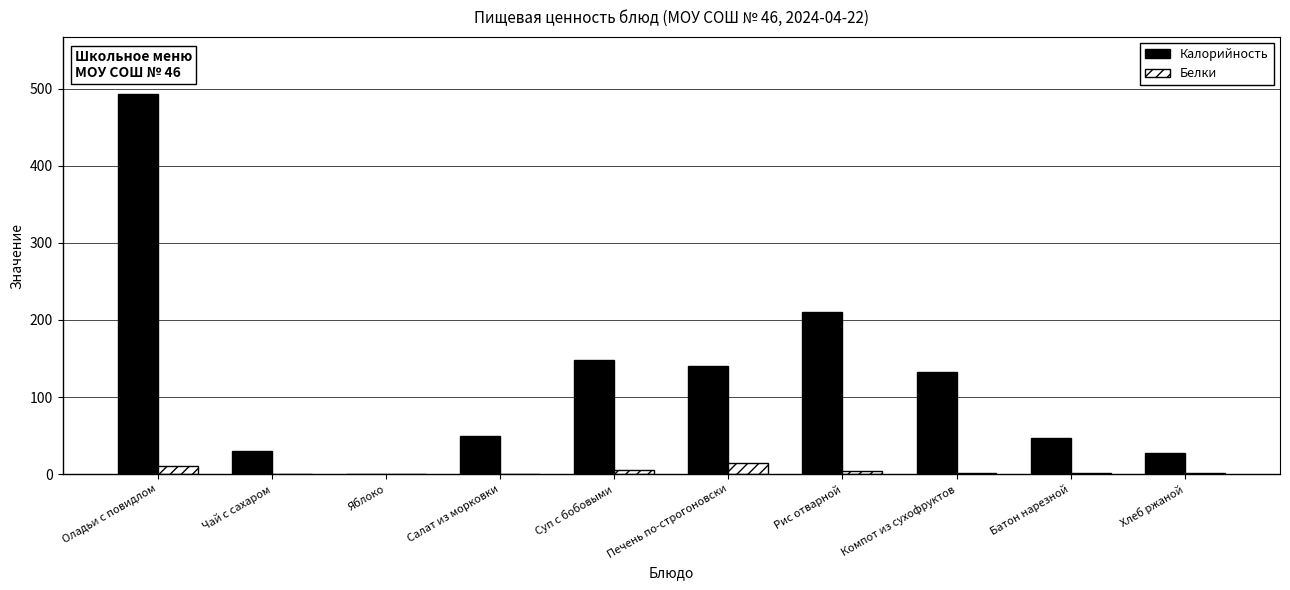

Does the chart contain stacked bars?

No